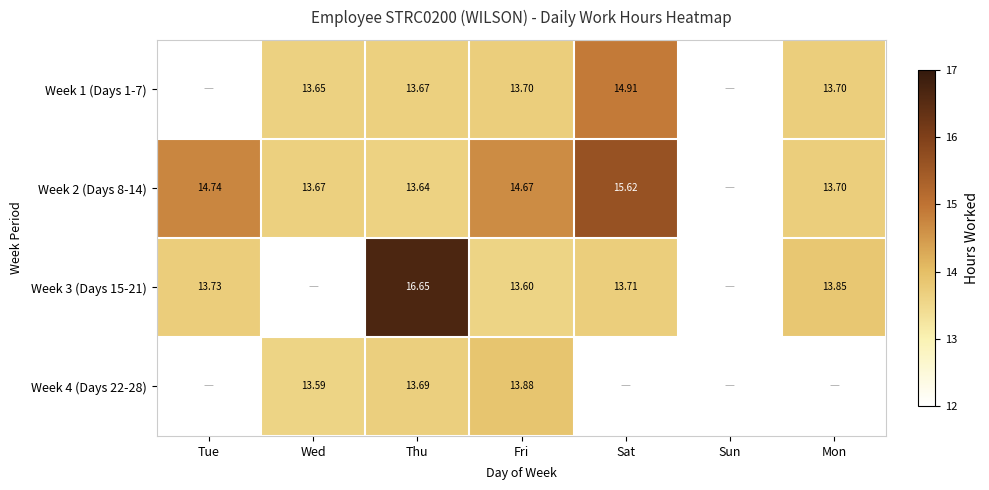

Which series has the largest range (max minus min)?

Week 3 (Days 15-21)